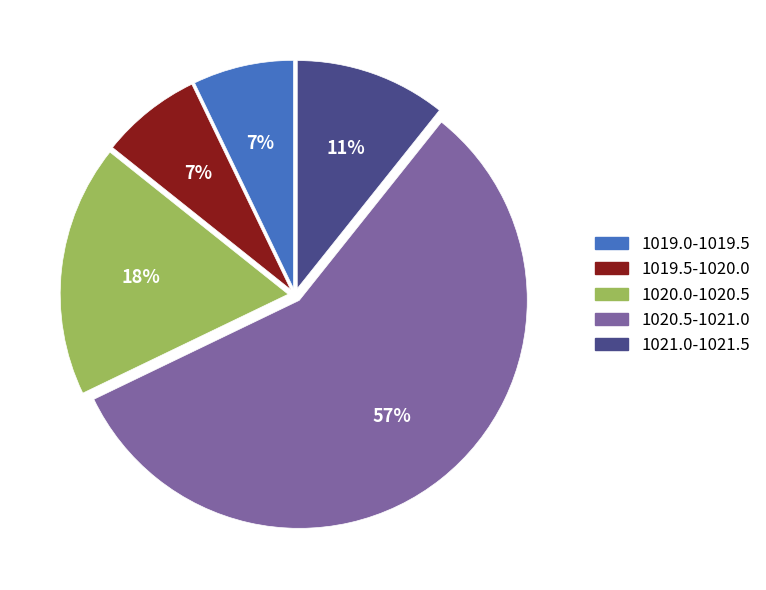

To the nearest percent, what is the average slice percentage?

20%